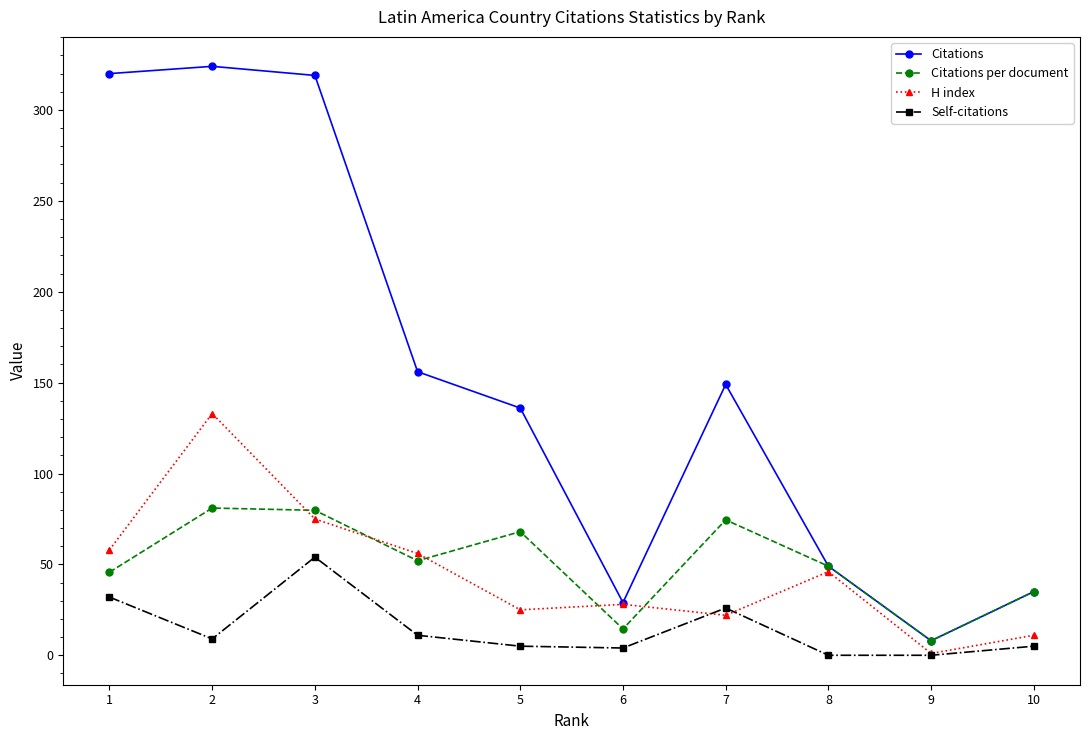

Which series has the largest range (max minus min)?

Citations